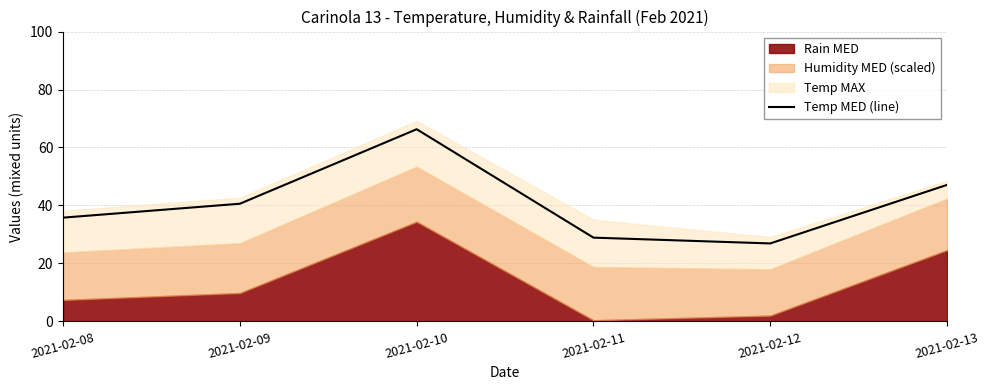

Reading left to right, extract all data points from this chart.

2021-02-08=35.8	2021-02-09=40.6	2021-02-10=66.3	2021-02-11=28.9	2021-02-12=26.9	2021-02-13=47.1